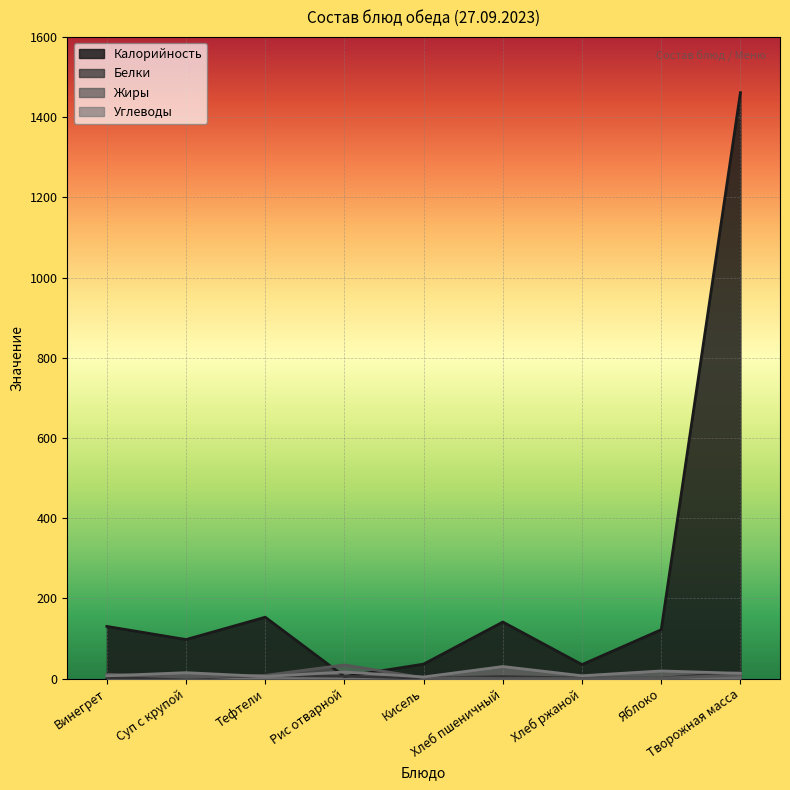

Where do Углеводы and Калорийность first cross each other?

Тефтели and Рис отварной